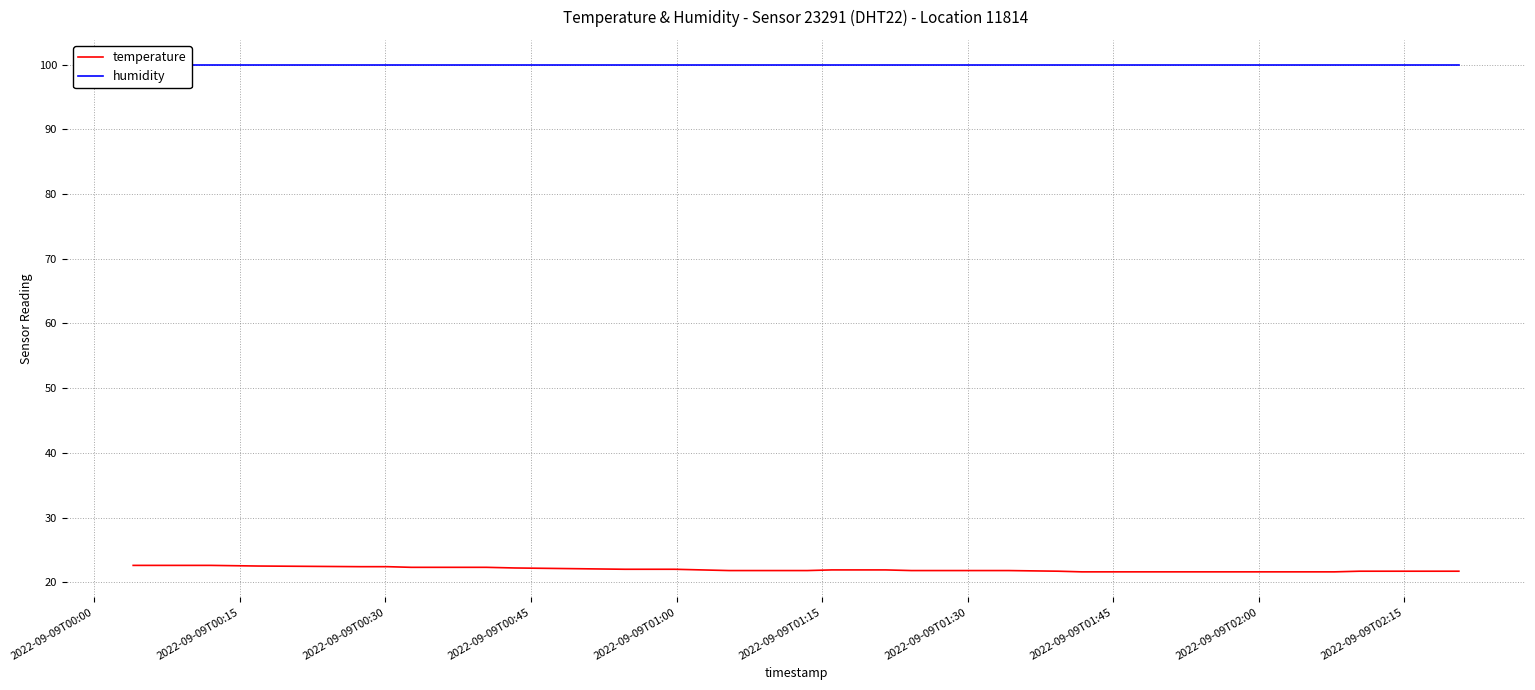

At which category is the sum across all series the highest?

2022-09-09T00:00